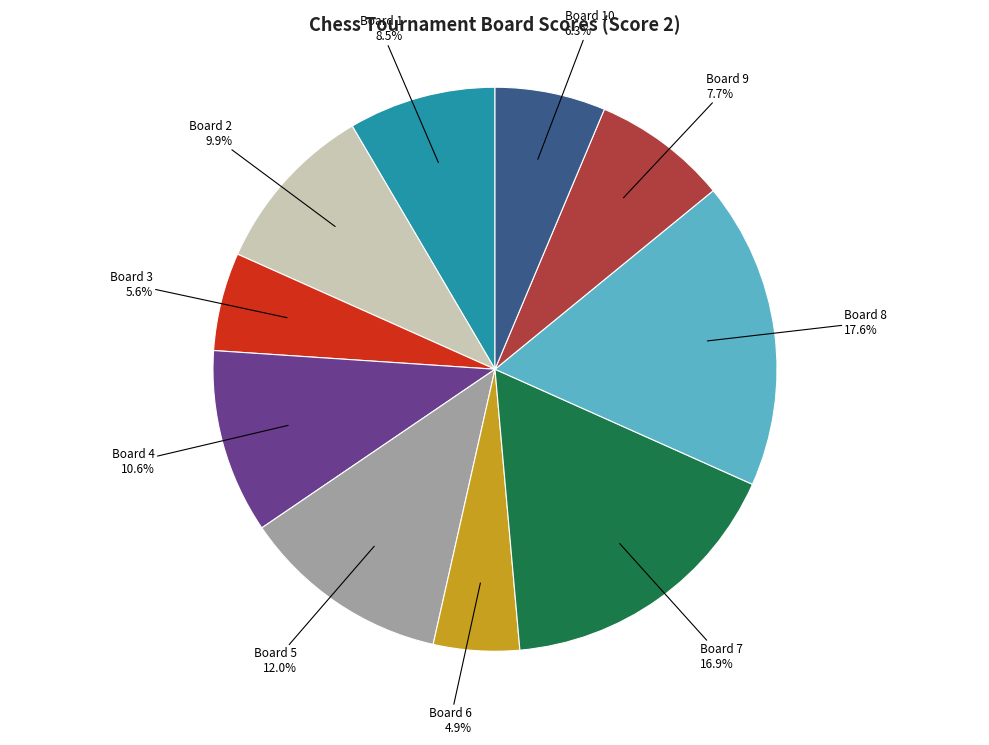

Is there a majority slice in this chart?

No